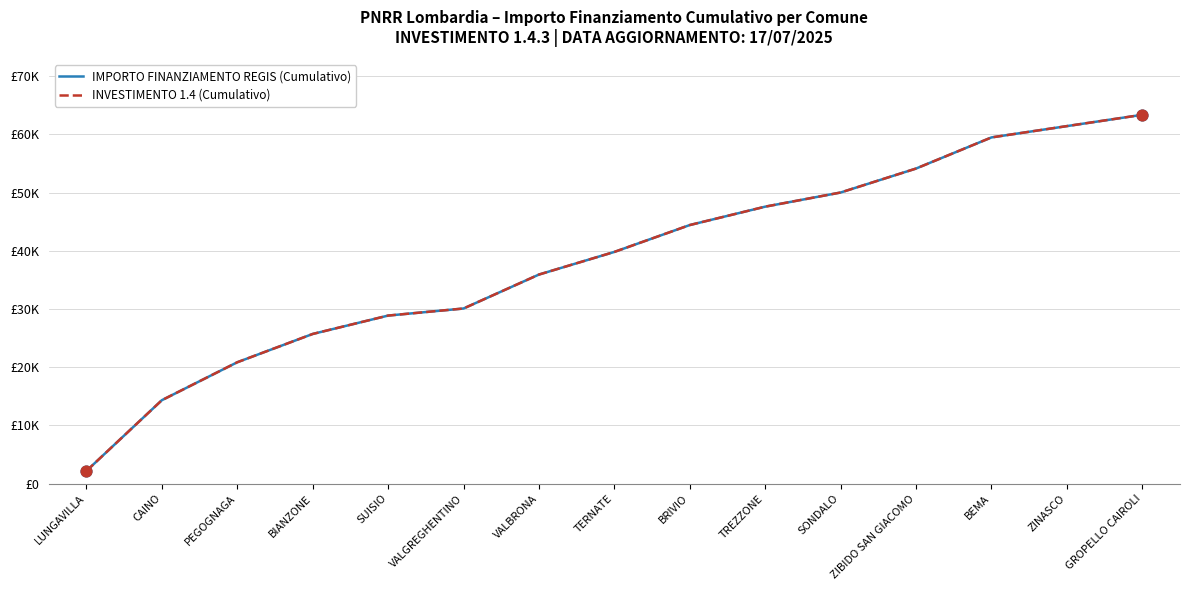

Does the chart have visible grid lines?

Yes